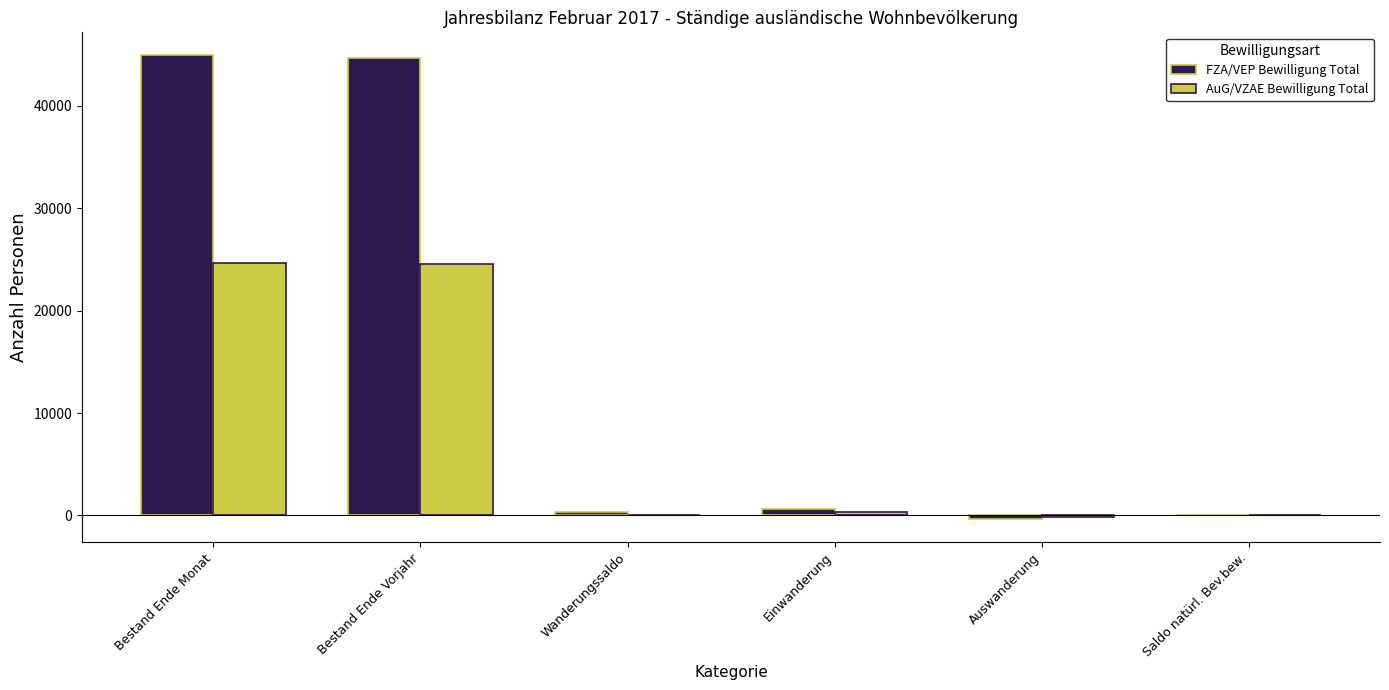

Is the value of AuG/VZAE Bewilligung Total at Wanderungssaldo greater than the value of FZA/VEP Bewilligung Total at Bestand Ende Vorjahr?

No